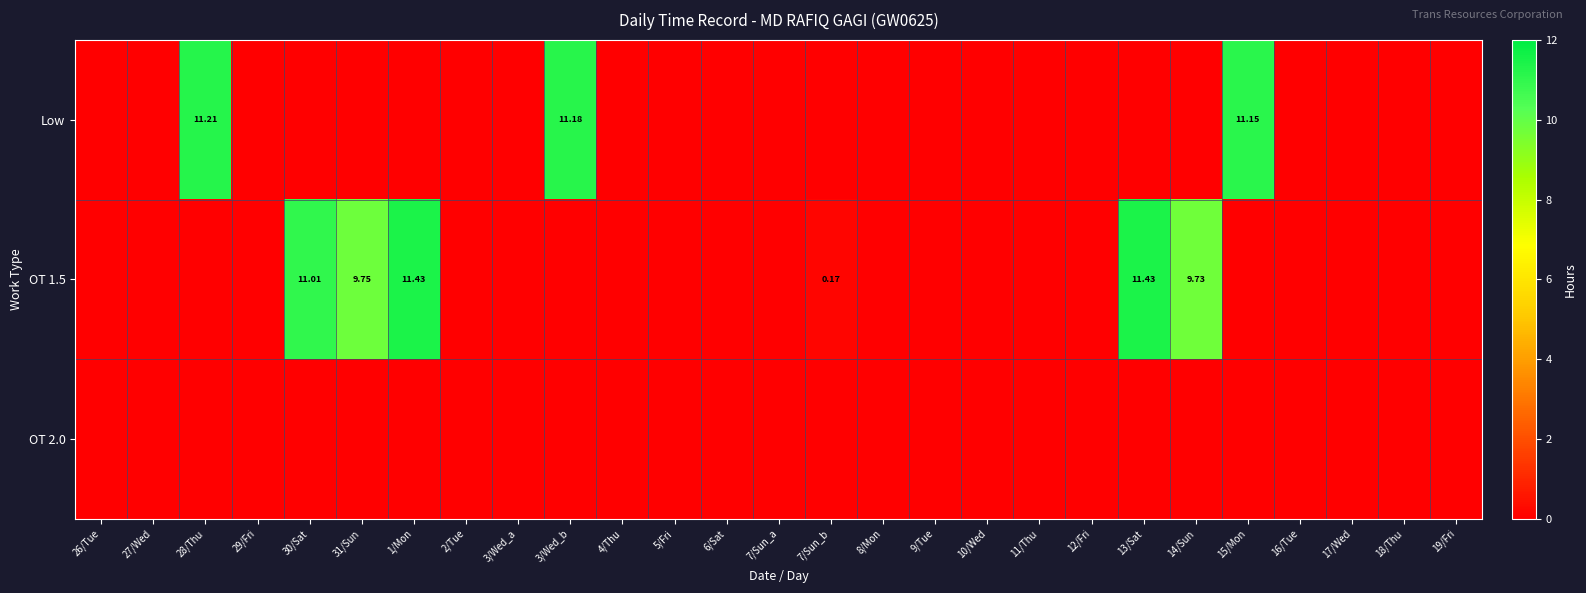

List the labels in order of OT 1.5 value, largest first.

1/Mon, 13/Sat, 30/Sat, 31/Sun, 14/Sun, 7/Sun_b, 26/Tue, 27/Wed, 28/Thu, 29/Fri, 2/Tue, 3/Wed_a, 3/Wed_b, 4/Thu, 5/Fri, 6/Sat, 7/Sun_a, 8/Mon, 9/Tue, 10/Wed, 11/Thu, 12/Fri, 15/Mon, 16/Tue, 17/Wed, 18/Thu, 19/Fri